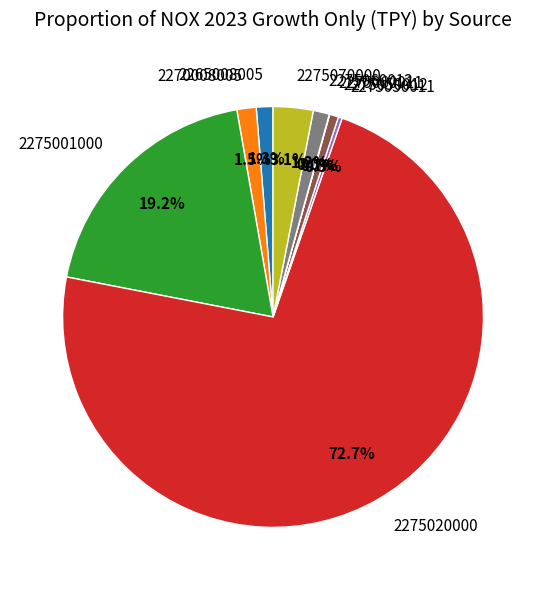

What is the largest slice in the pie chart?

2275020000